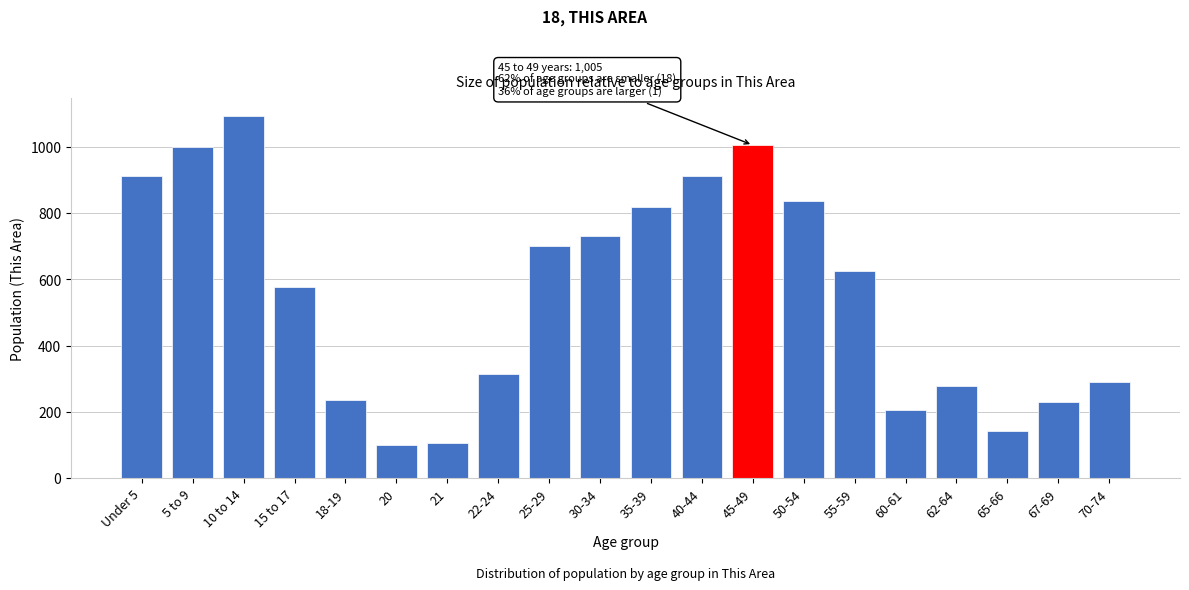

What is the minimum value shown in the chart?

102